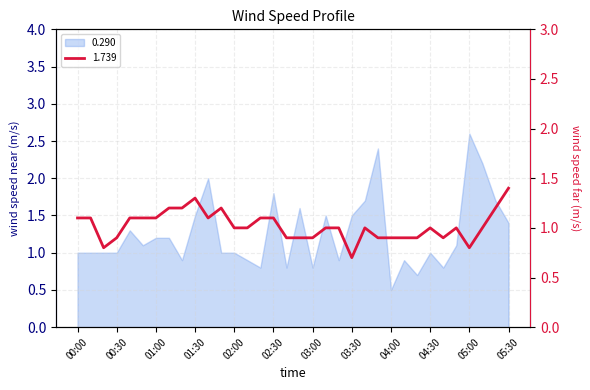

True or false: the data shows 1.0 at 04:50.

True